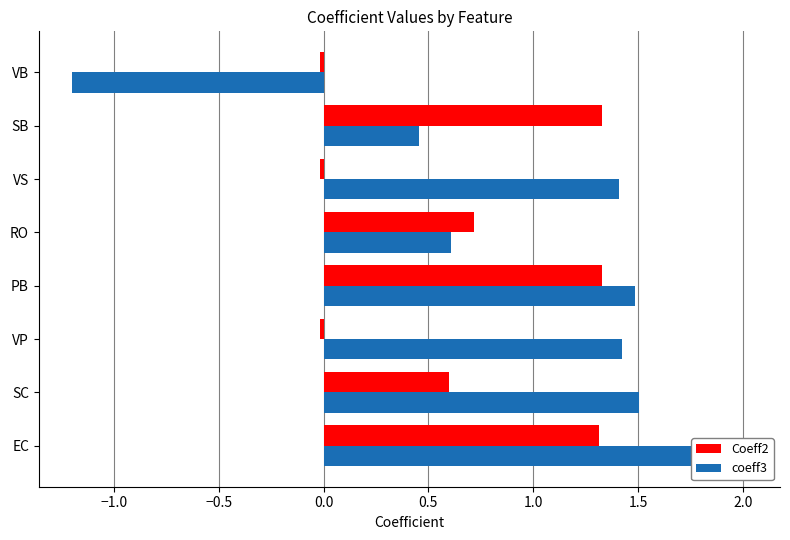

How many values in the coeff3 series are below 1?

3